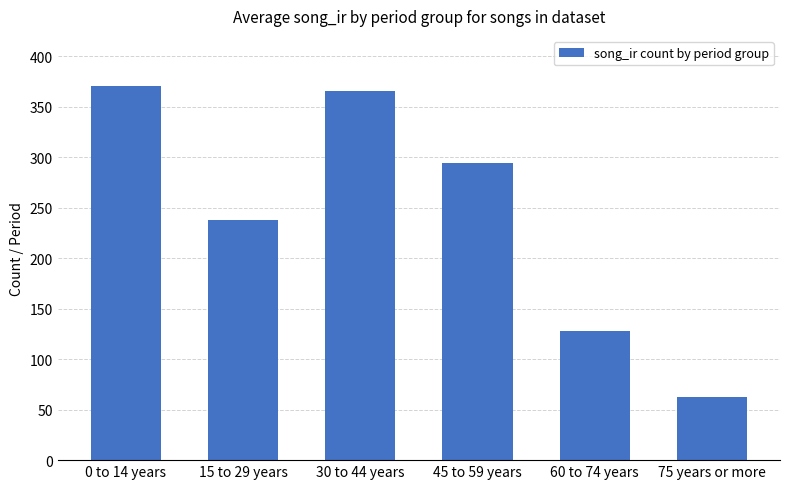

Reading left to right, what are all the values shown in this chart?

370	238	365	294	128	63